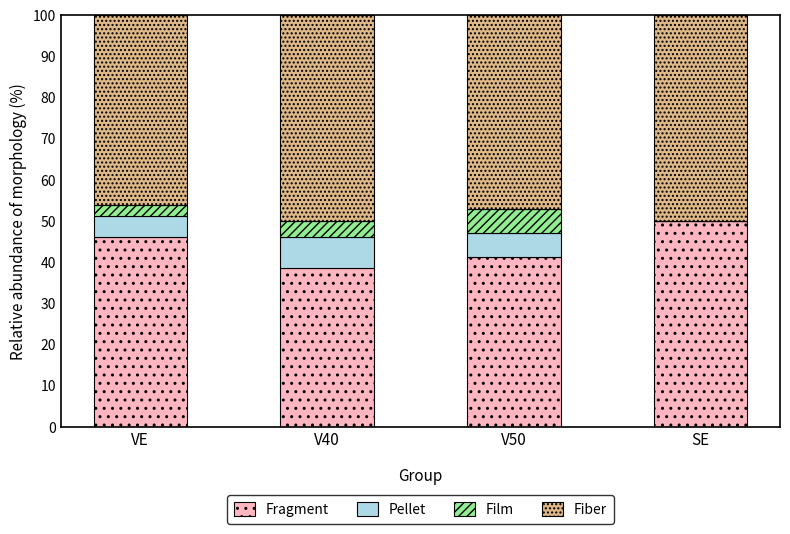

The value of Fragment at V50 is 41.2. True or false?

True